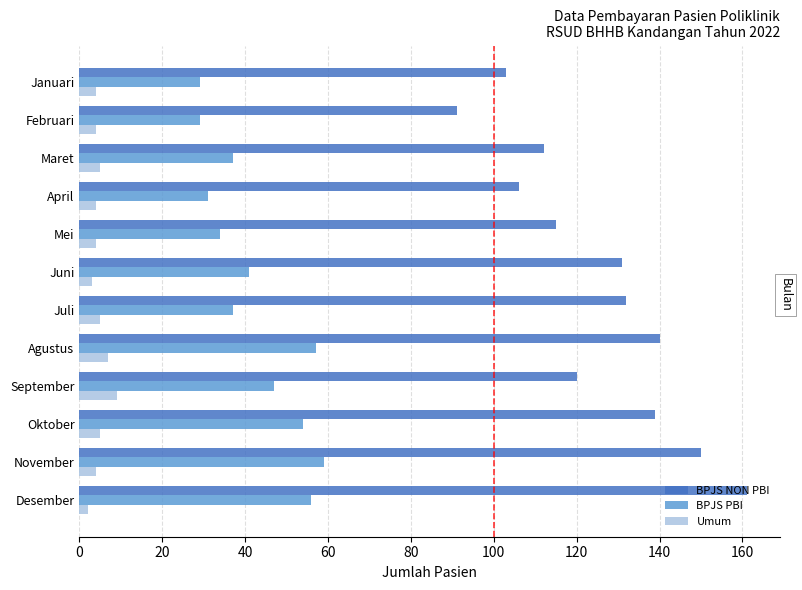

What is the sum of the BPJS NON PBI values at Maret and Februari?

203